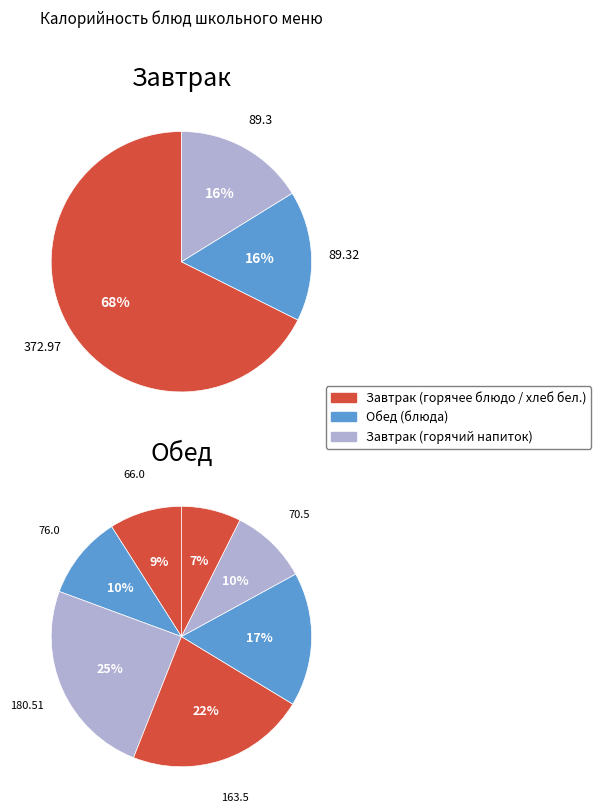

To the nearest percent, what is the difference between the Обед (Борщ с капустой) and Обед (Салат из свежих помидоров) slice percentages?

1%